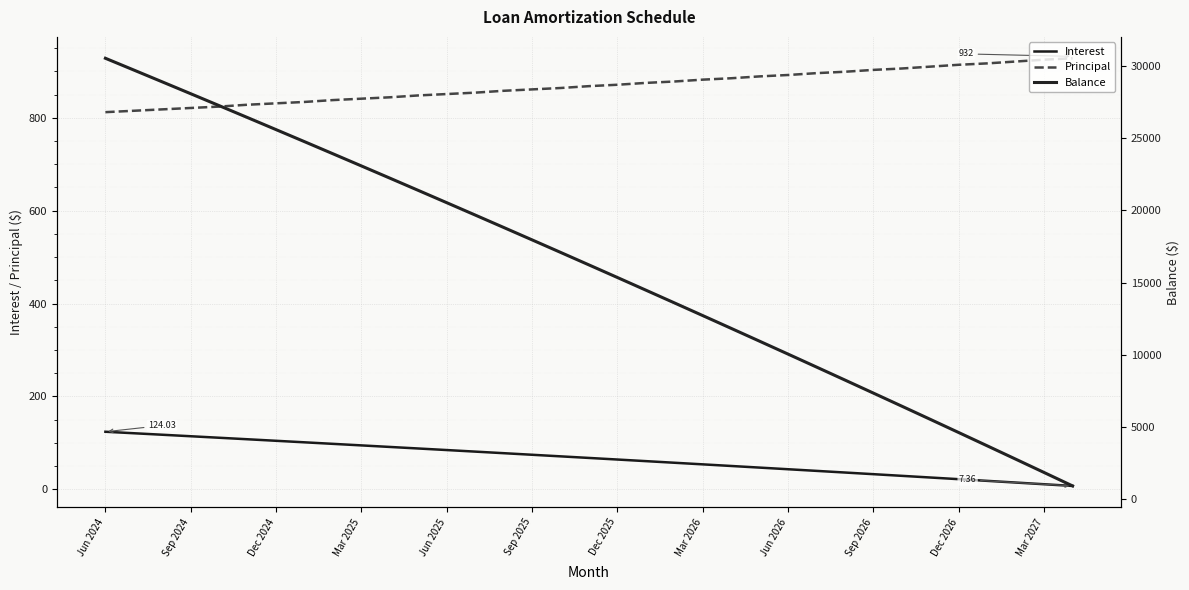

What position from the left is 13?

14